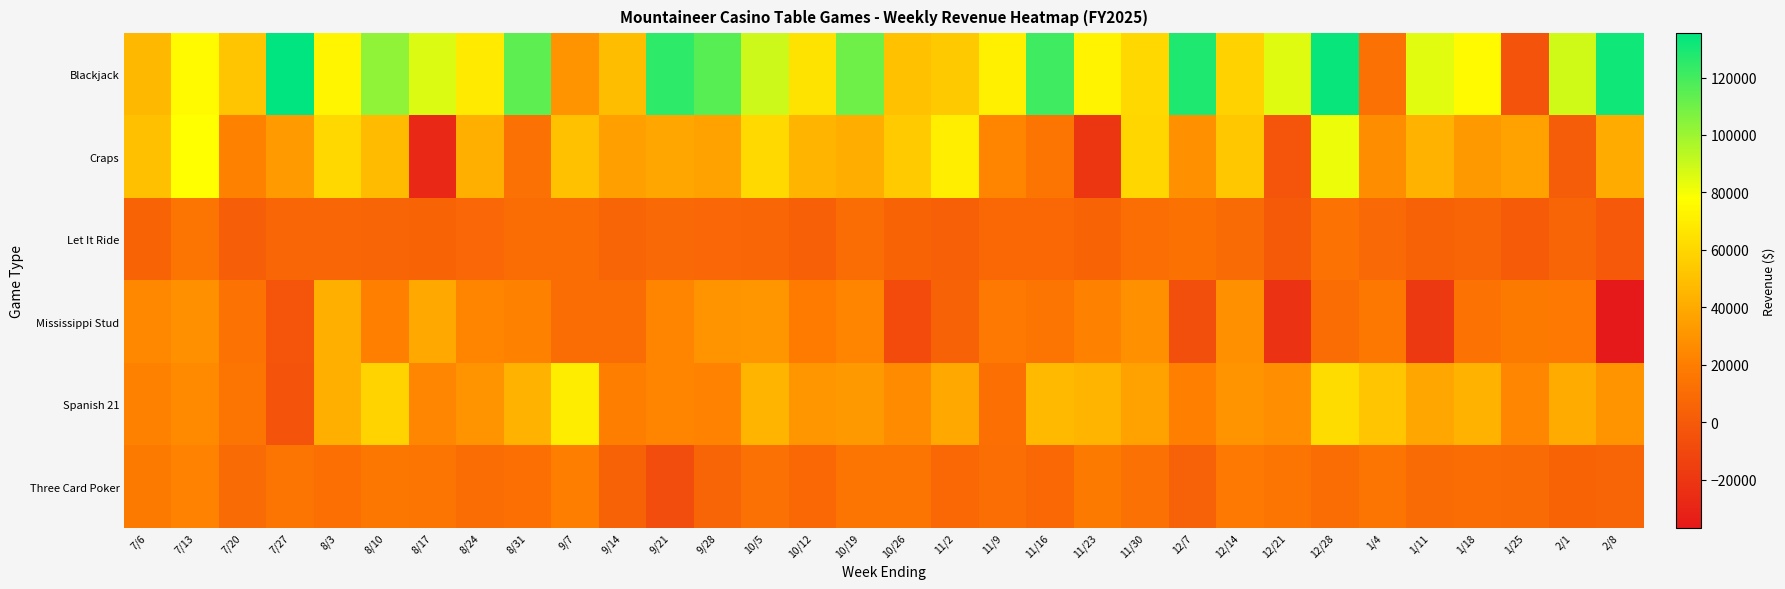

Reading right to left, what are all the values shown in this chart?

Blackjack: 2/8=132046.5	2/1=88763.8	1/25=-4108.5	1/18=75827.8	1/11=84397.0	1/4=12832.0	12/28=132943.2	12/21=85530.2	12/14=57790.8	12/7=128378.2	11/30=60561.0	11/23=72487.0	11/16=120703.5	11/9=71407.5	11/2=53530.2	10/26=50640.5	10/19=109886.8	10/12=65741.2	10/5=89174.8	9/28=115295.5	9/21=125061.5	9/14=48646.0	9/7=30308.8	8/31=114089.8	8/24=68297.2	8/17=86236.2	8/10=102487.8	8/3=74142.2	7/27=135431.5	7/20=52261.2	7/13=75980.8	7/6=46356.5
Craps: 2/8=40492.0	2/1=2069.0	1/25=35929.0	1/18=32321.0	1/11=43996.0	1/4=26991.0	12/28=81655.0	12/21=-2418.0	12/14=53167.0	12/7=27940.0	11/30=59637.0	11/23=-20398.0	11/16=15444.0	11/9=23554.0	11/2=70655.0	10/26=54692.0	10/19=41760.0	10/12=44908.0	10/5=61030.0	9/28=36108.0	9/21=38070.0	9/14=35344.0	9/7=50434.0	8/31=12992.0	8/24=41979.0	8/17=-27561.0	8/10=47402.0	8/3=60744.0	7/27=33219.0	7/20=21647.0	7/13=78117.0	7/6=49428.0
Let It Ride: 2/8=-669.0	2/1=6153.0	1/25=1219.0	1/18=5860.0	1/11=4462.0	1/4=9013.0	12/28=13966.0	12/21=156.0	12/14=9697.0	12/7=13527.0	11/30=11183.0	11/23=5384.0	11/16=7776.0	11/9=7977.0	11/2=3571.0	10/26=5332.0	10/19=10476.0	10/12=3418.0	10/5=6618.0	9/28=7465.0	9/21=8531.0	9/14=6018.0	9/7=10650.0	8/31=11042.0	8/24=7433.0	8/17=5599.0	8/10=6043.0	8/3=6944.0	7/27=6597.0	7/20=2669.0	7/13=14935.0	7/6=5082.0
Mississippi Stud: 2/8=-36691.0	2/1=17499.0	1/25=18259.0	1/18=14290.0	1/11=-18133.0	1/4=17027.0	12/28=10360.0	12/21=-22423.0	12/14=28719.0	12/7=-6459.0	11/30=28574.0	11/23=21155.0	11/16=14971.0	11/9=17685.0	11/2=4760.0	10/26=-8250.0	10/19=22998.0	10/12=18690.0	10/5=30912.0	9/28=29808.0	9/21=23663.0	9/14=10706.0	9/7=10746.0	8/31=21801.0	8/24=22657.0	8/17=39005.0	8/10=20904.0	8/3=42633.0	7/27=-2719.0	7/20=14284.0	7/13=28729.0	7/6=24601.0
Spanish 21: 2/8=29617.5	2/1=40346.0	1/25=24363.2	1/18=43486.0	1/11=38258.8	1/4=52119.2	12/28=62280.0	12/21=27548.5	12/14=30439.0	12/7=20645.5	11/30=36443.0	11/23=45202.2	11/16=47193.0	11/9=12080.5	11/2=39744.5	10/26=26001.5	10/19=32449.8	10/12=31035.5	10/5=44685.5	9/28=22239.0	9/21=23569.0	9/14=19811.8	9/7=69857.5	8/31=44207.5	8/24=29396.8	8/17=24377.8	8/10=58287.5	8/3=42349.2	7/27=-4191.5	7/20=15529.2	7/13=25551.8	7/6=21784.5
Three Card Poker: 2/8=6277.0	2/1=5556.0	1/25=9269.0	1/18=9810.0	1/11=9396.0	1/4=14902.0	12/28=10394.0	12/21=14474.0	12/14=17740.0	12/7=3759.0	11/30=12639.0	11/23=17937.0	11/16=8124.0	11/9=11206.0	11/2=8098.0	10/26=15168.0	10/19=14827.0	10/12=8297.0	10/5=12755.0	9/28=6004.5	9/21=-7494.0	9/14=4816.0	9/7=19981.0	8/31=12259.0	8/24=10172.0	8/17=15016.0	8/10=15905.0	8/3=12184.0	7/27=14807.0	7/20=9140.0	7/13=22437.0	7/6=18132.0